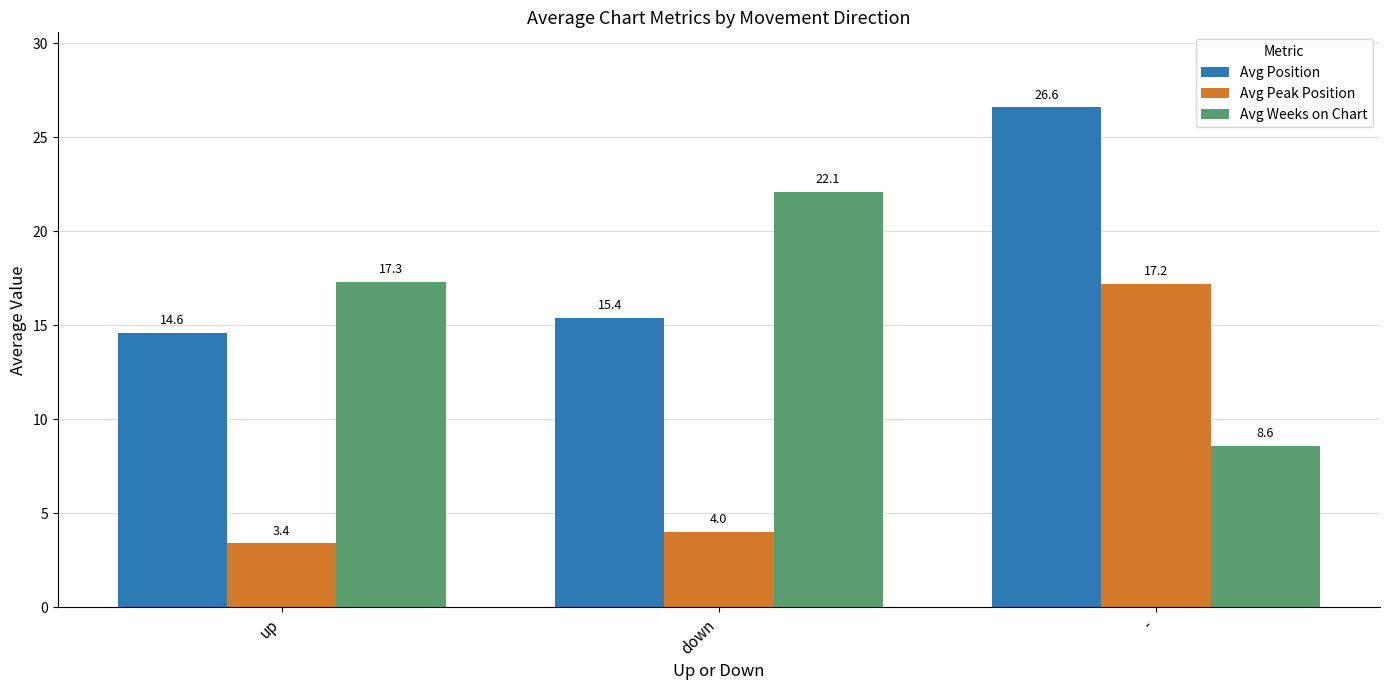

Reading left to right, list all the values displayed in this chart.

Avg Position: 14.6	15.4	26.6
Avg Peak Position: 3.4	4.0	17.2
Avg Weeks on Chart: 17.3	22.1	8.6